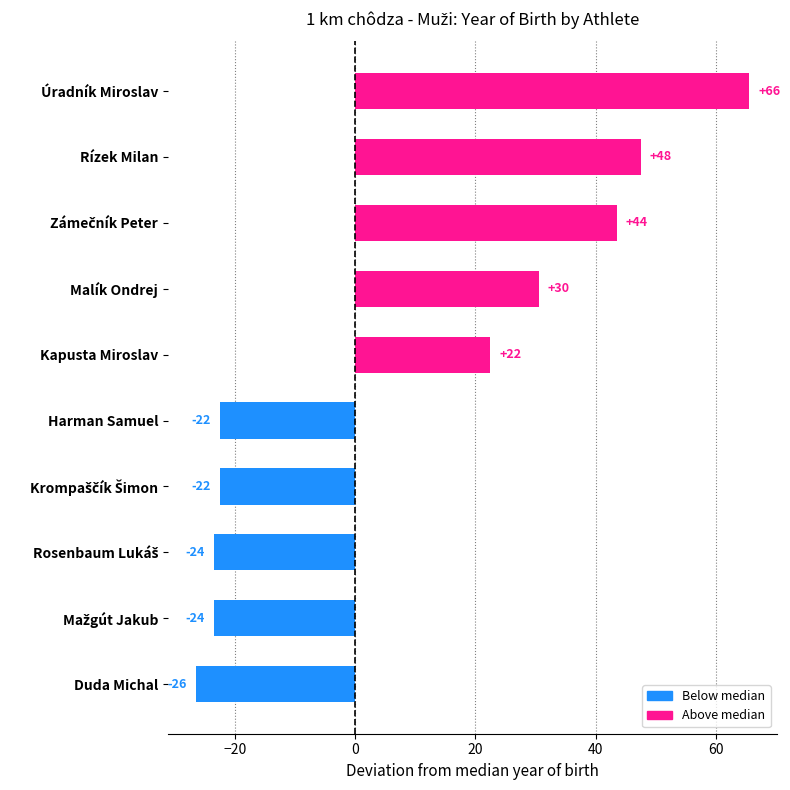

Are the bars horizontal?

Yes